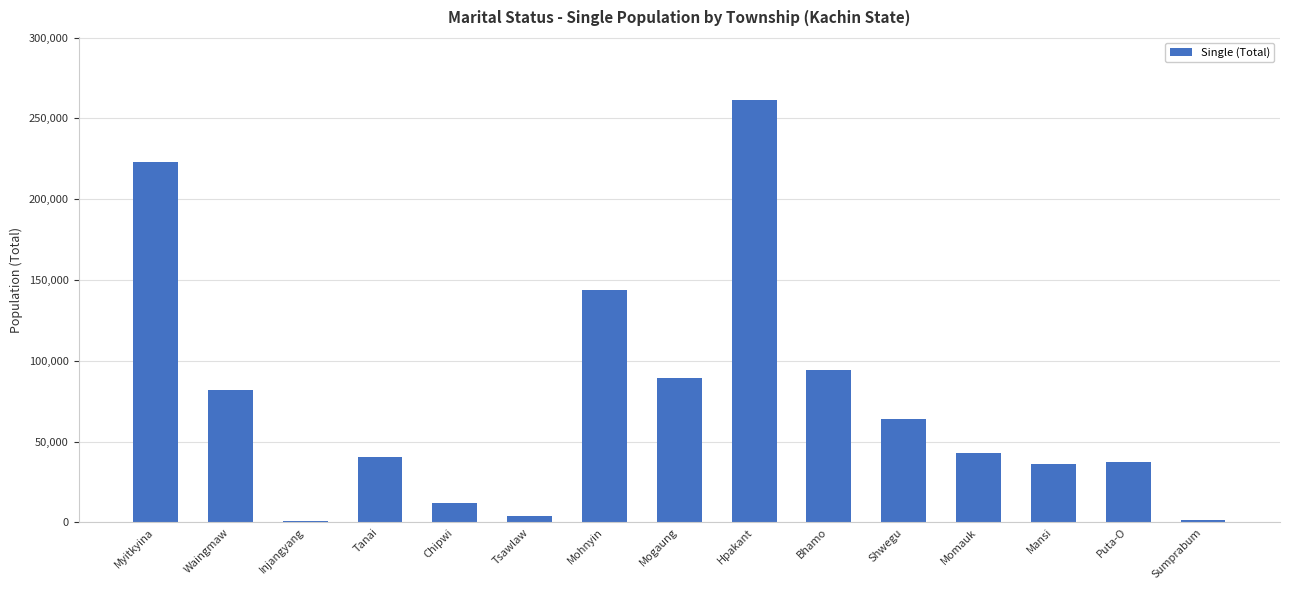

True or false: the data shows 107274 at Hpakant.

False